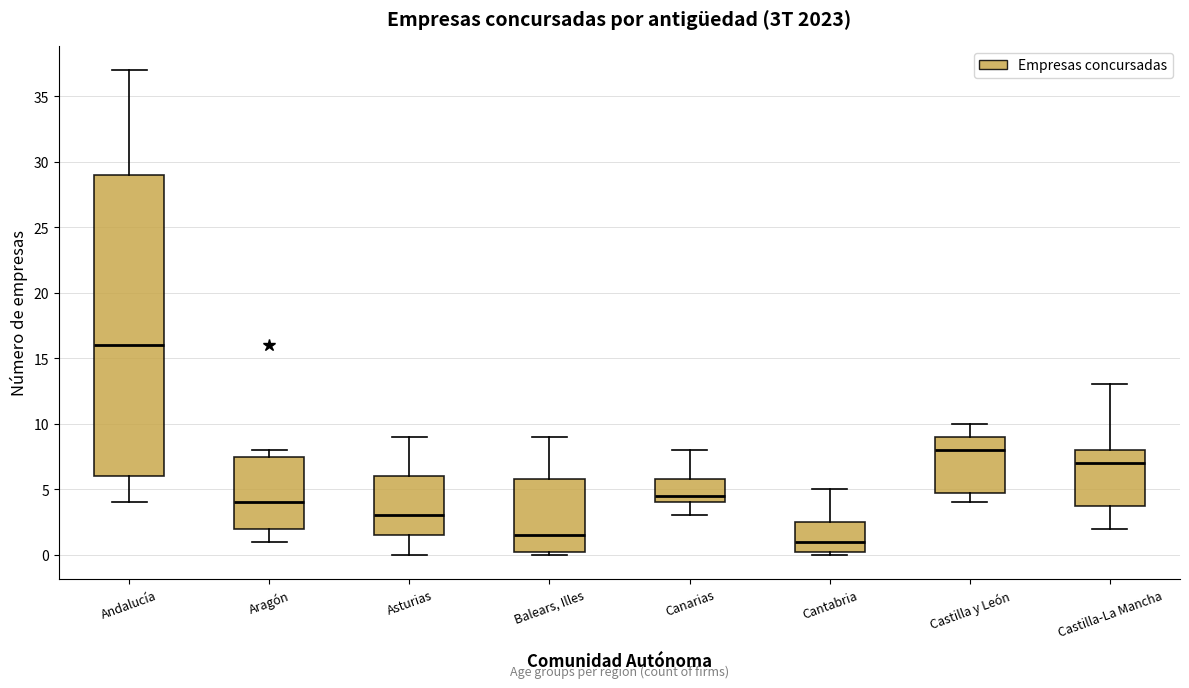

Which box is the tallest, from its lower edge to its upper edge?

Andalucía